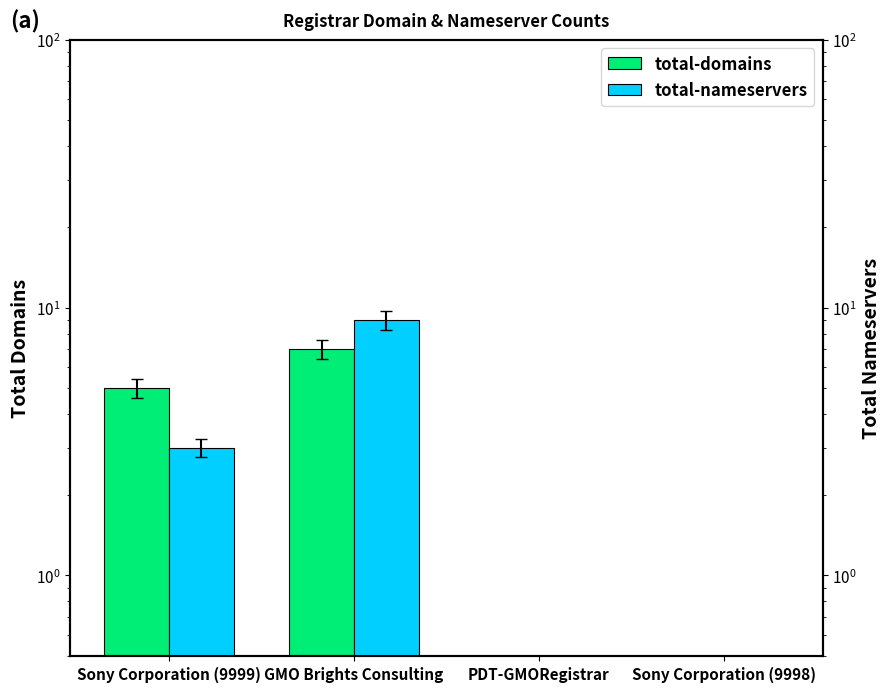

What is the greatest value displayed?

9